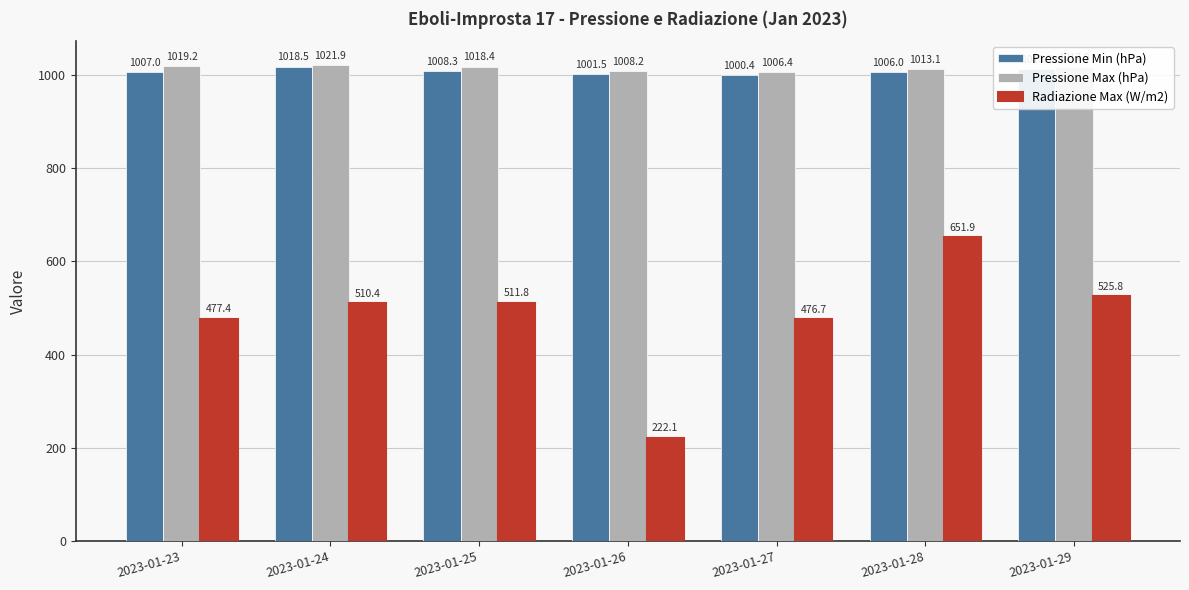

Reading right to left, what are all the values shown in this chart?

Pressione Min (hPa): 2023-01-29=1013.2	2023-01-28=1006.0	2023-01-27=1000.4	2023-01-26=1001.5	2023-01-25=1008.3	2023-01-24=1018.5	2023-01-23=1007.0
Pressione Max (hPa): 2023-01-29=1017.9	2023-01-28=1013.1	2023-01-27=1006.4	2023-01-26=1008.2	2023-01-25=1018.4	2023-01-24=1021.9	2023-01-23=1019.2
Radiazione Max (W/m2): 2023-01-29=525.8	2023-01-28=651.9	2023-01-27=476.7	2023-01-26=222.1	2023-01-25=511.8	2023-01-24=510.4	2023-01-23=477.4